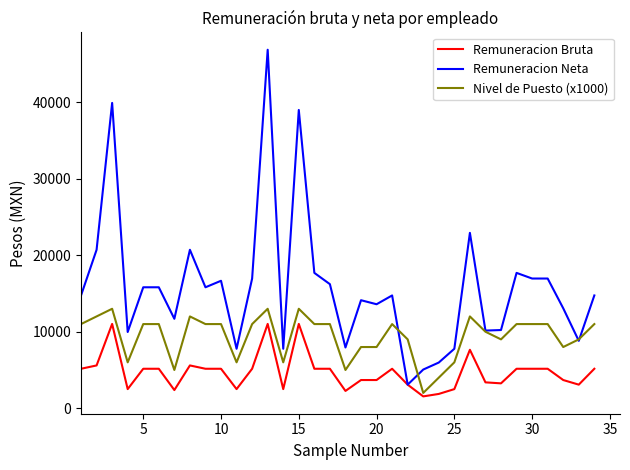

Does the chart display data point markers on the line(s)?

No